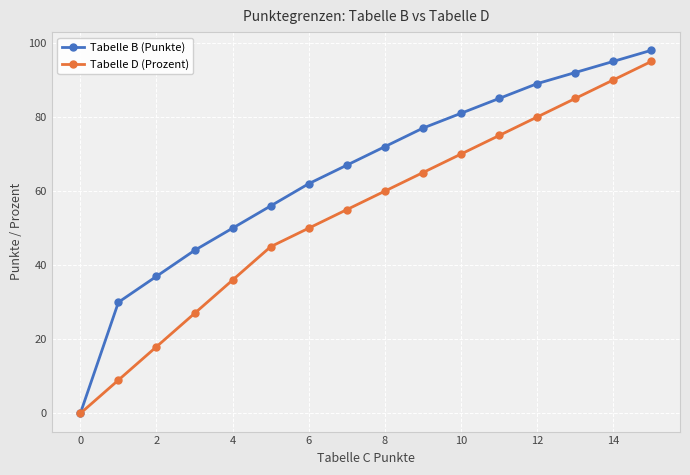

How many series are shown in this chart?

2